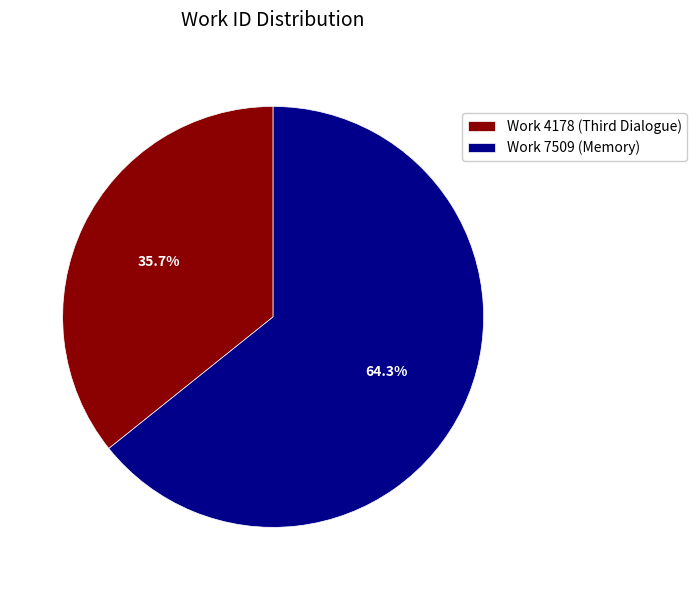

Rank the categories by value from highest to lowest.

Work 7509 (Memory), Work 4178 (Third Dialogue)